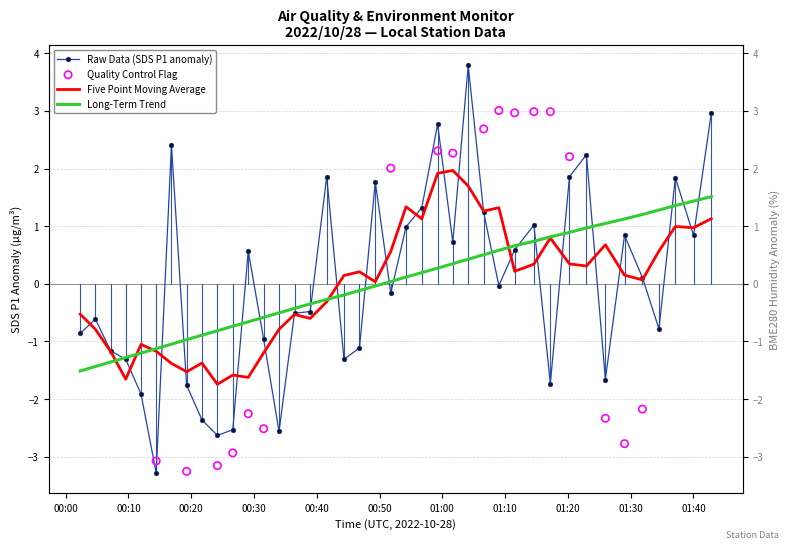

Which series has the widest spread of Y values?

Raw Data (SDS P1 anomaly)